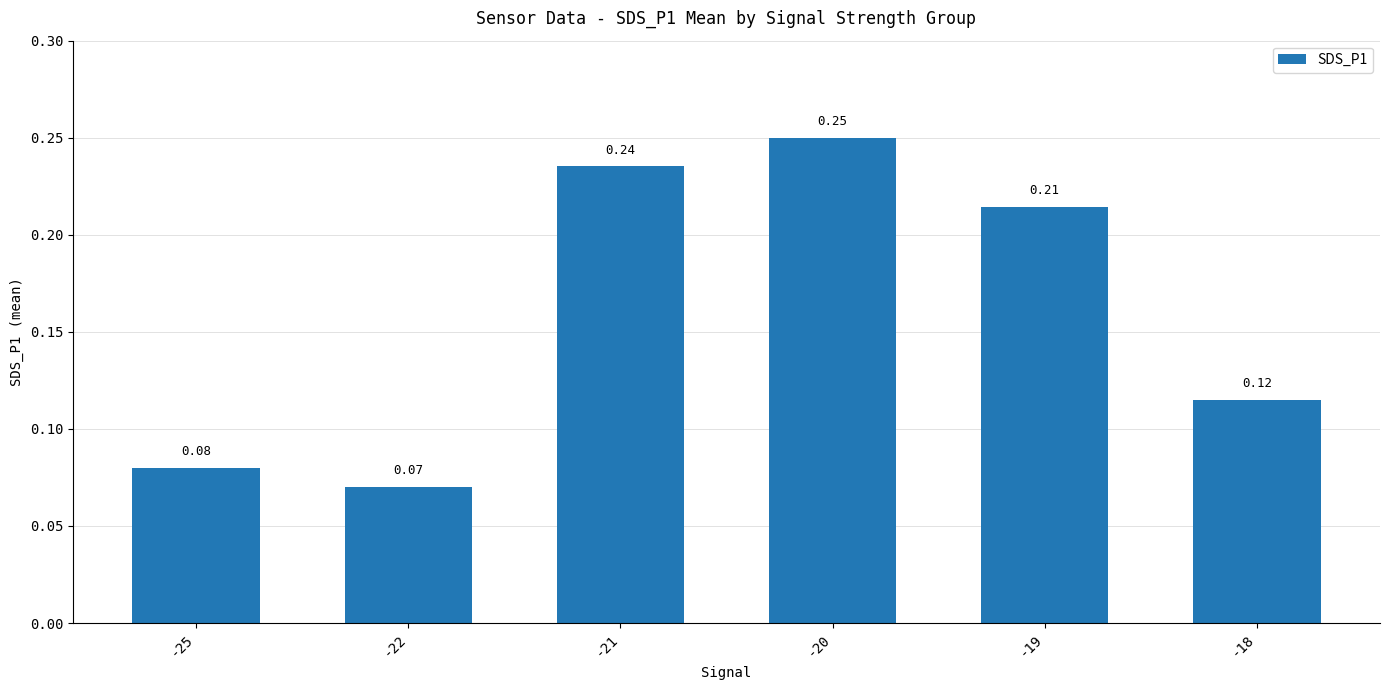

What is the sum of the values at -20 and -18?

0.4